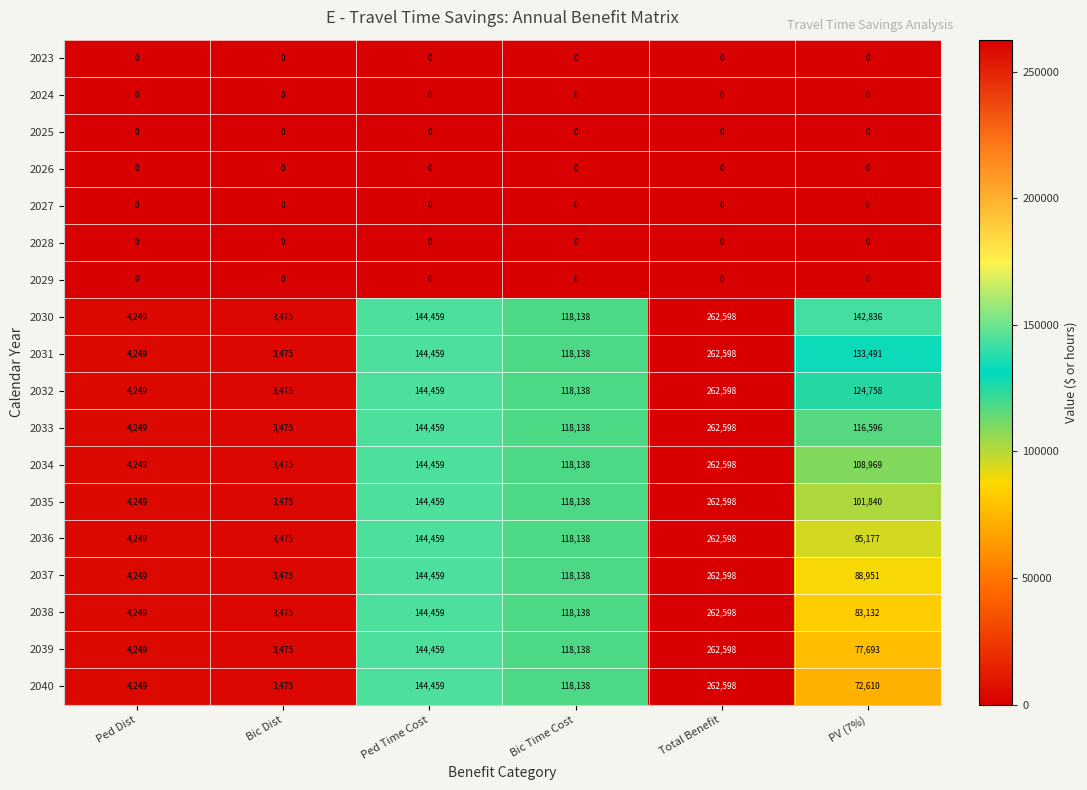

Rank the categories by 2040 value from lowest to highest.

Bic Dist, Ped Dist, PV (7%), Bic Time Cost, Ped Time Cost, Total Benefit